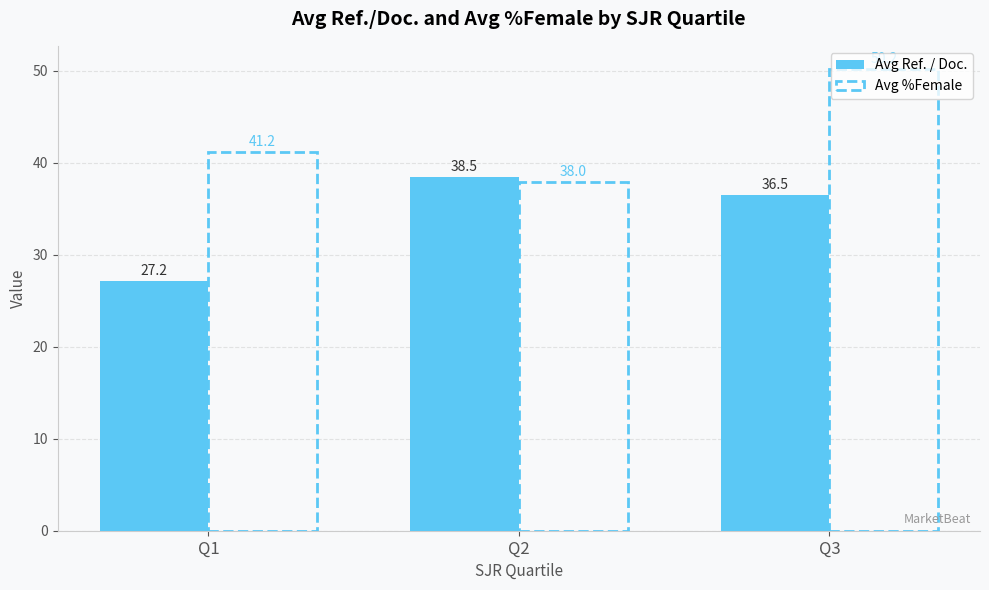

What is the maximum value shown in the chart?

50.2